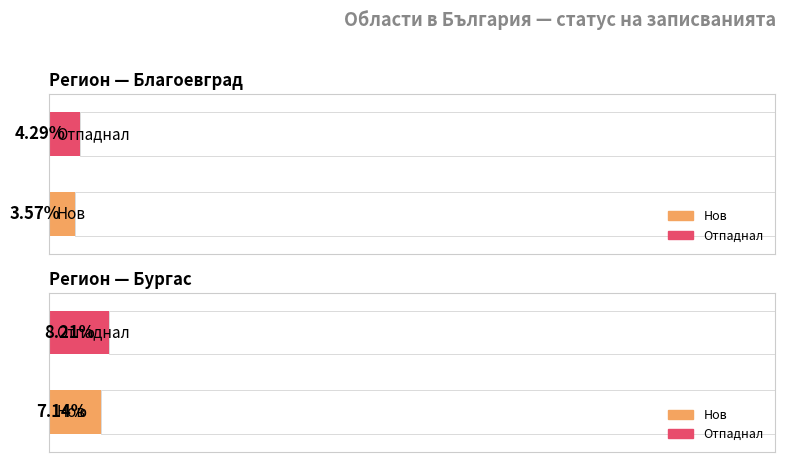

At which label does Нов reach its minimum?

Благоевград